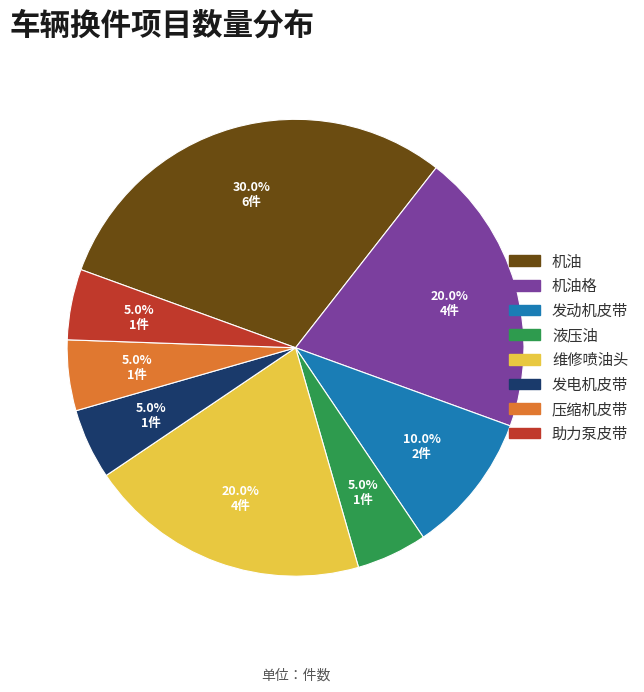

Which has a higher value, 发电机皮带 or 维修喷油头?

维修喷油头